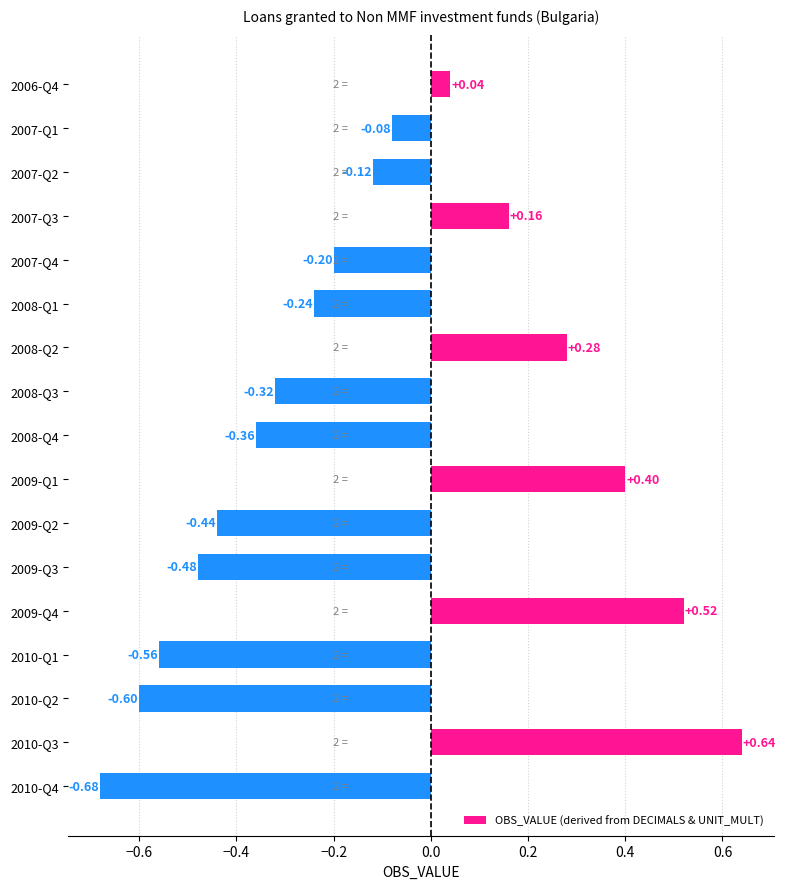

Which has a higher value, 2009-Q4 or 2009-Q2?

2009-Q4